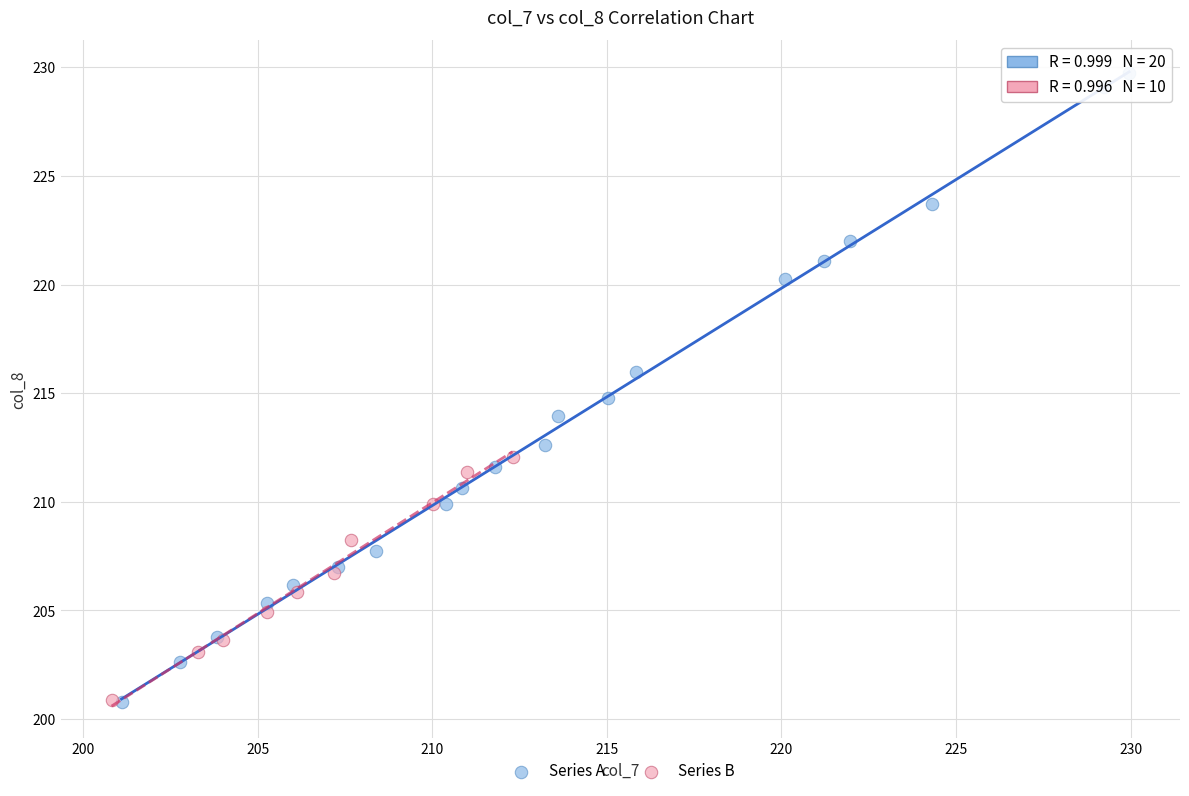

Which series contains the highest Y value?

Series A